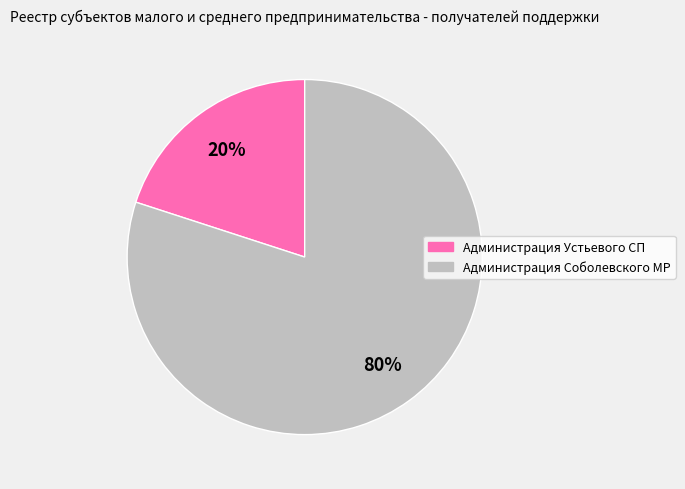

Count the number of slices in the pie.

2